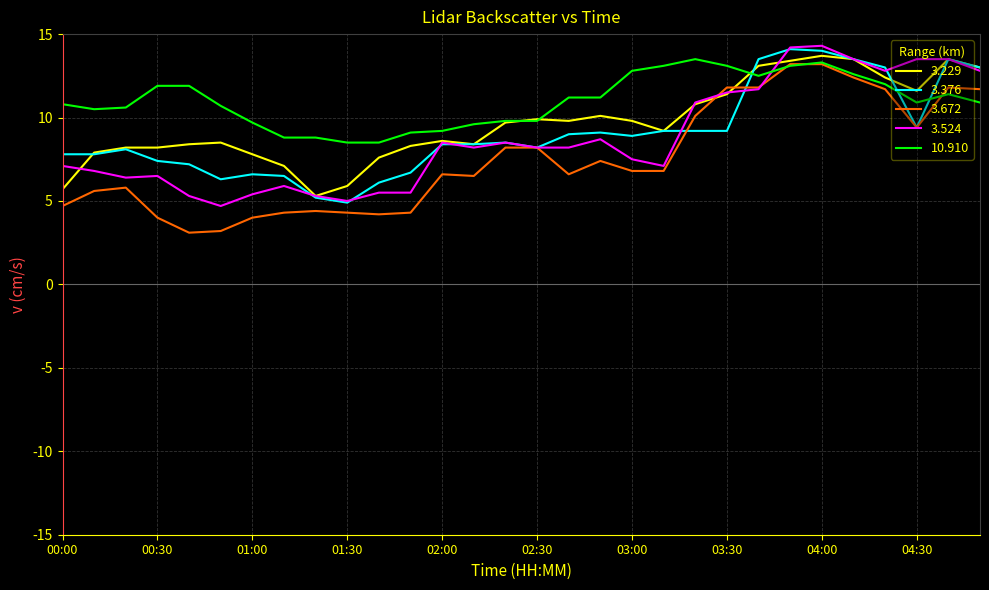

What is the maximum value for 3.524?

14.3